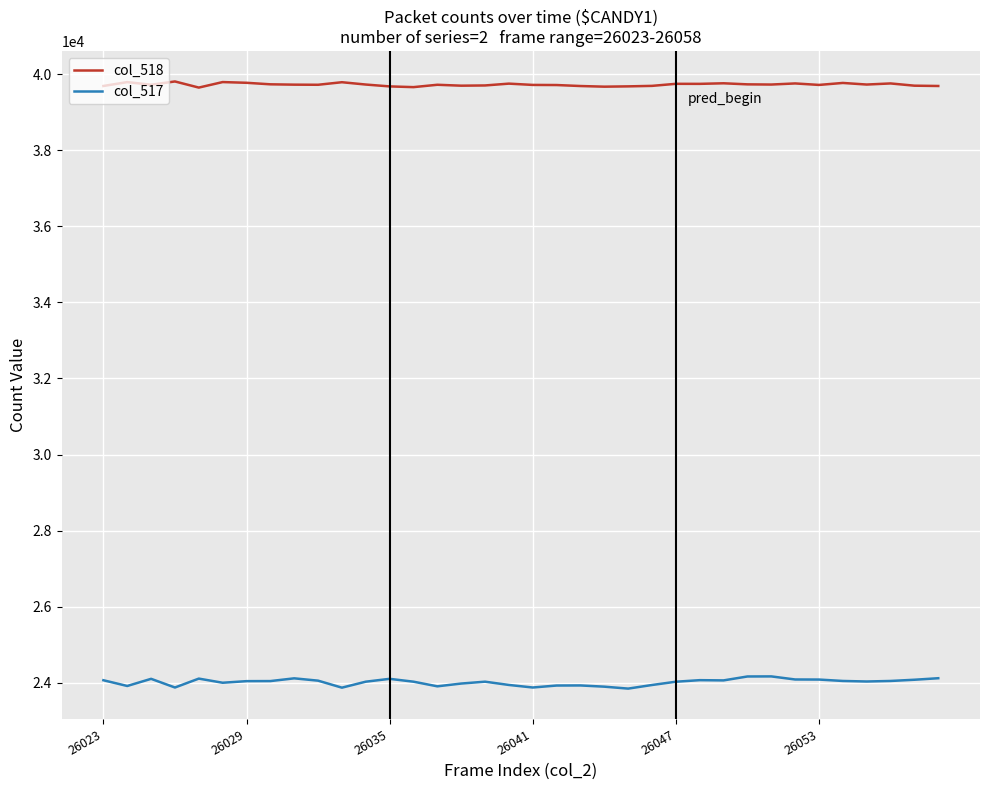

True or false: col_517 and col_518 cross at least once.

False